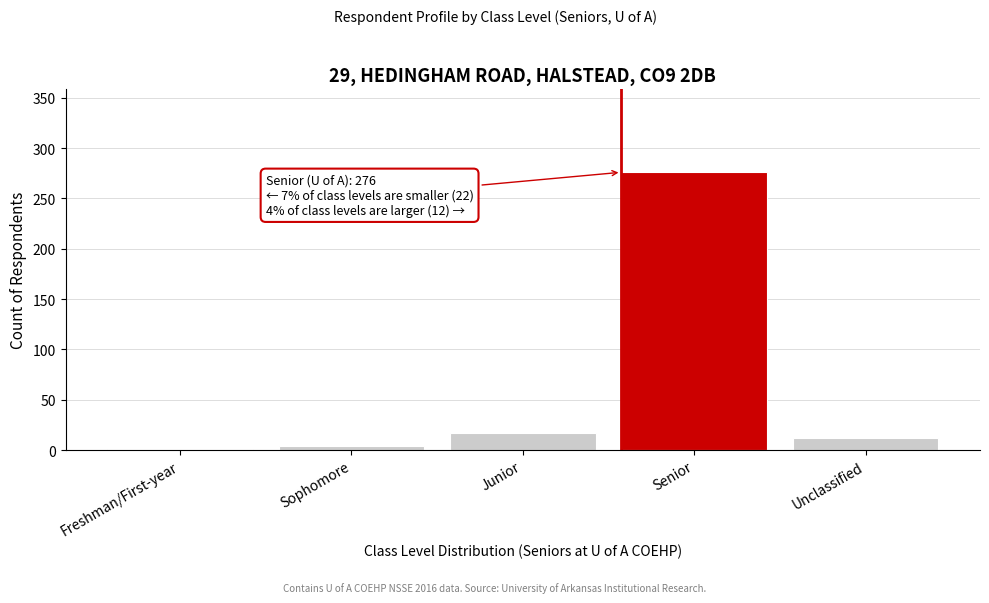

Reading left to right, what are all the values shown in this chart?

Freshman/First-year=1	Sophomore=4	Junior=17	Senior=276	Unclassified=12